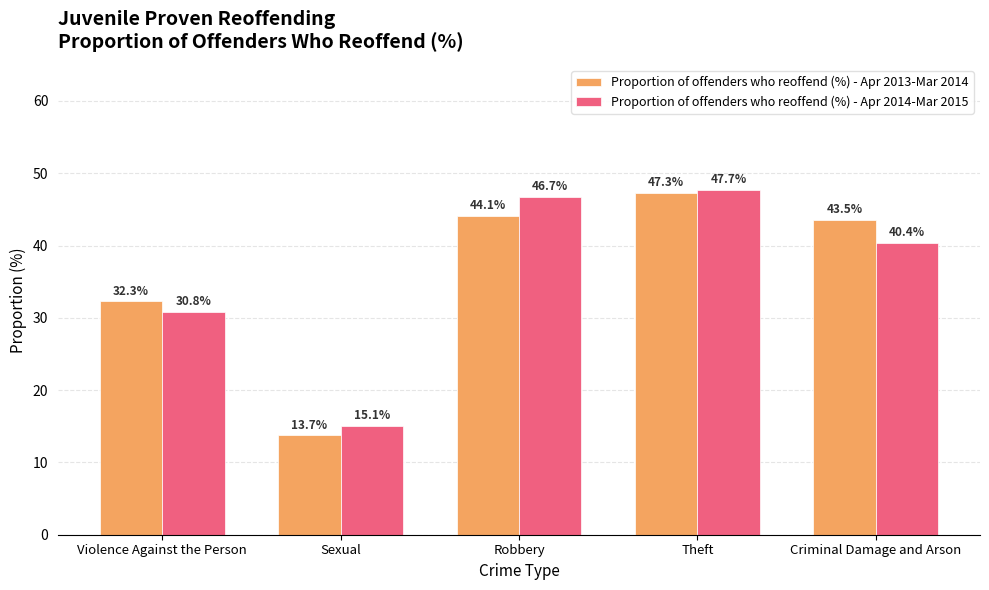

What is the spread (max minus min) of values at Criminal Damage and Arson?

3.1